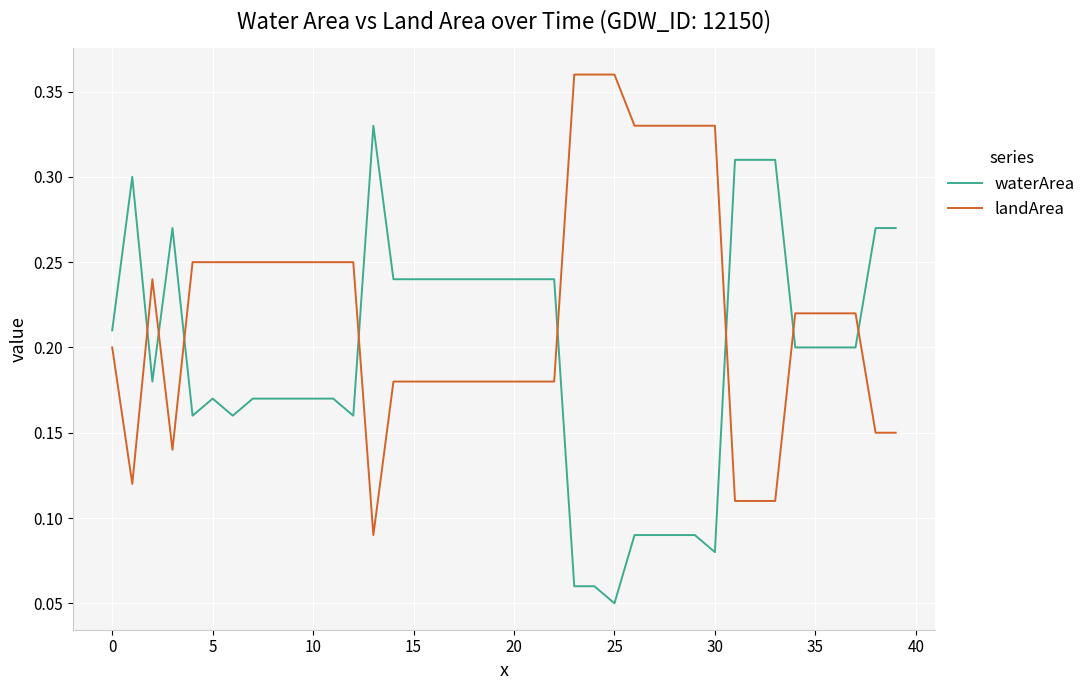

Rank the series by their maximum value, from lowest to highest.

waterArea, landArea